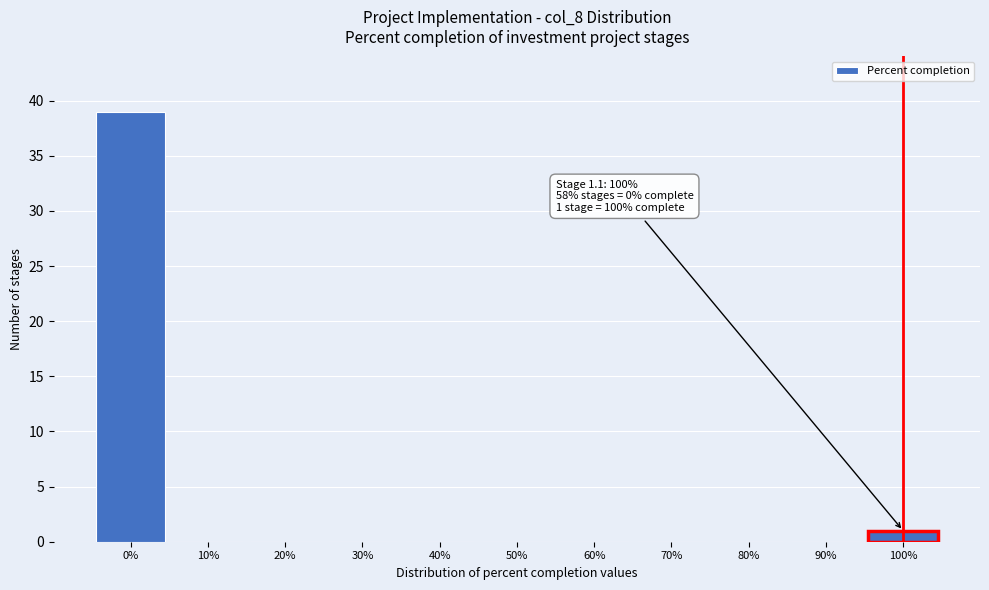

Reading left to right, extract all data points from this chart.

0%=39	10%=0	20%=0	30%=0	40%=0	50%=0	60%=0	70%=0	80%=0	90%=0	100%=1